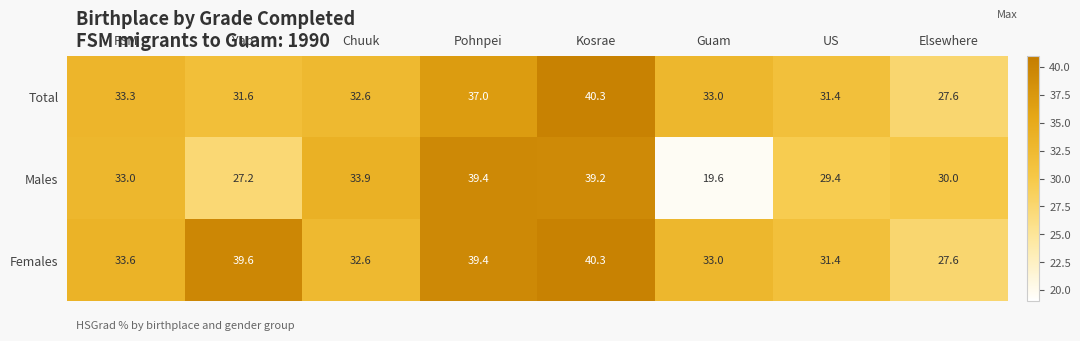

The value of Males at Elsewhere is 48.1. True or false?

False